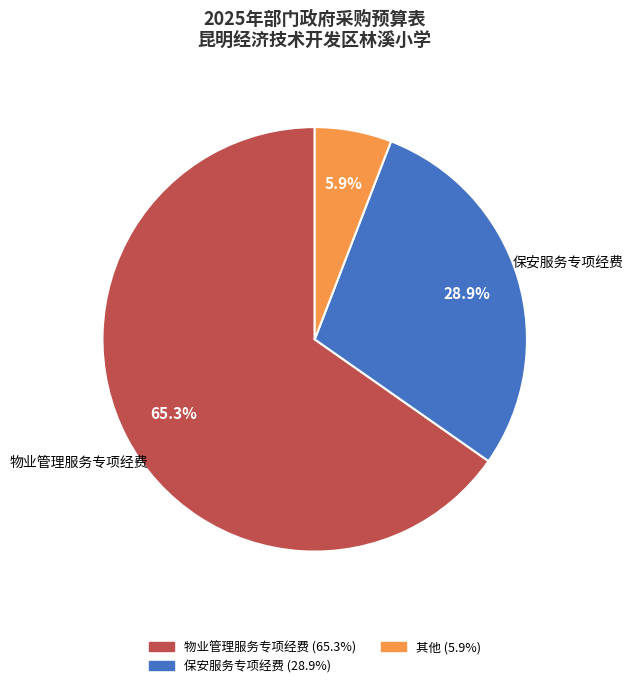

Is there any slice that represents more than half of the pie?

Yes